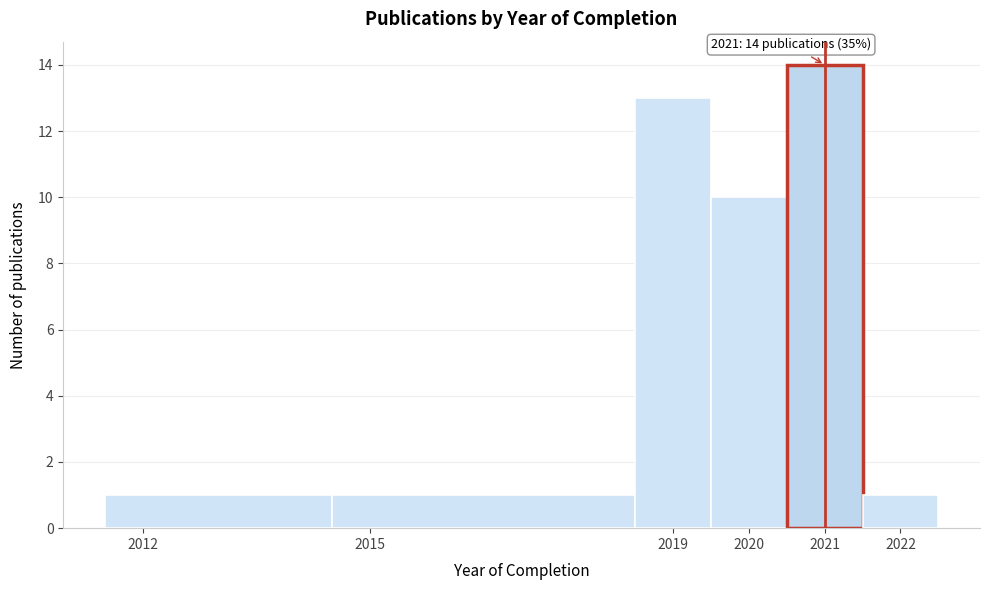

Over which range of the x-axis is the bar tallest?

2020.5 to 2021.5